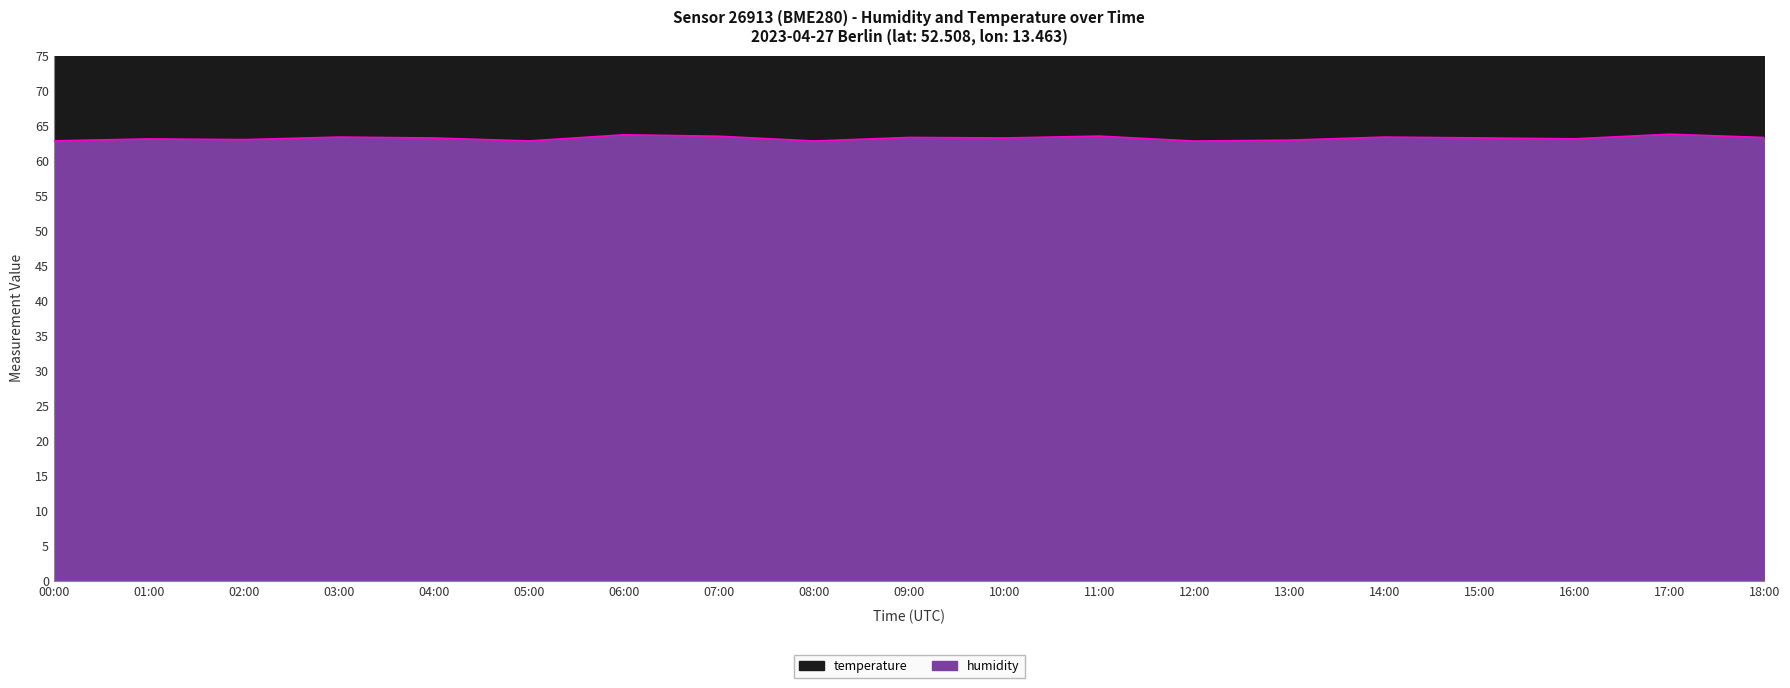

What is the minimum value shown in the chart?

62.8